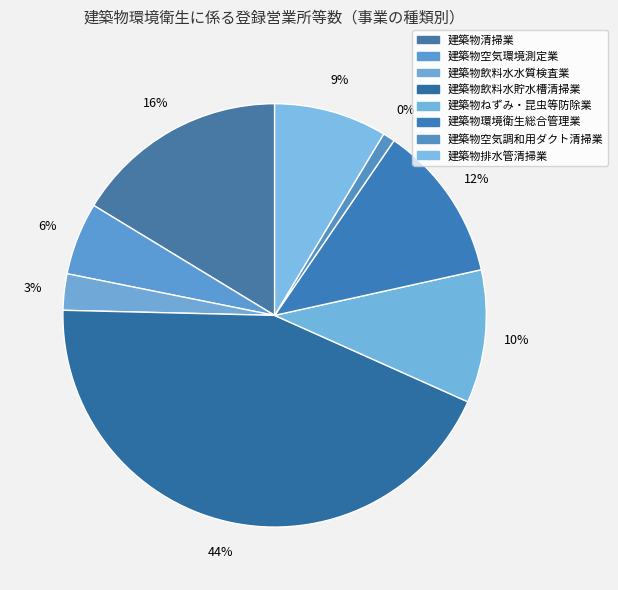

To the nearest percent, what is the average slice percentage?

12%